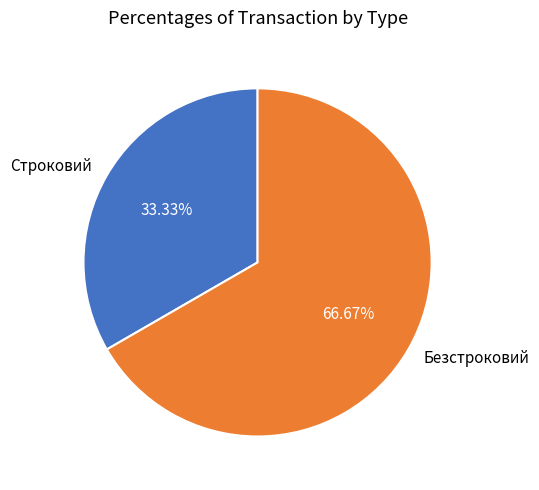

What is the majority slice?

Безстроковий